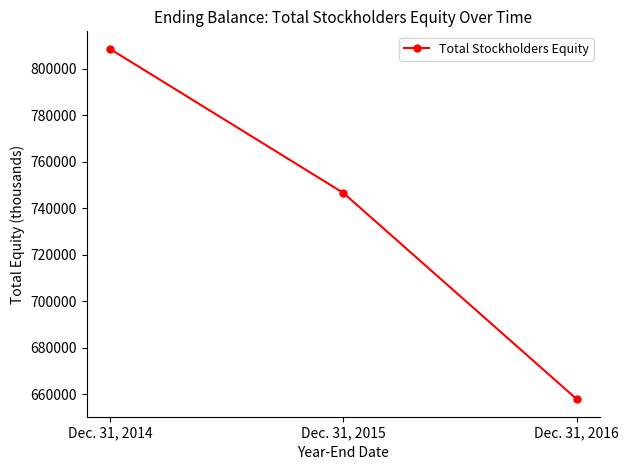

Reading left to right, list all the values displayed in this chart.

808455	746512	657837